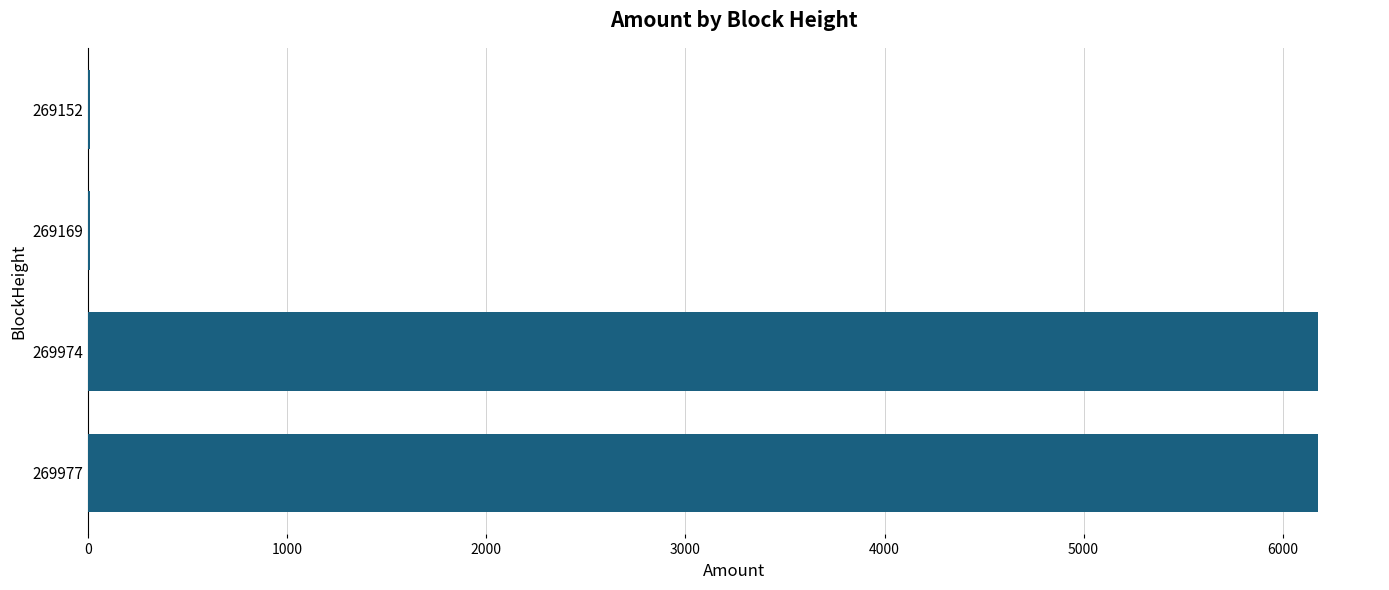

Is it true that the value at 269974 is 8588.9?

False